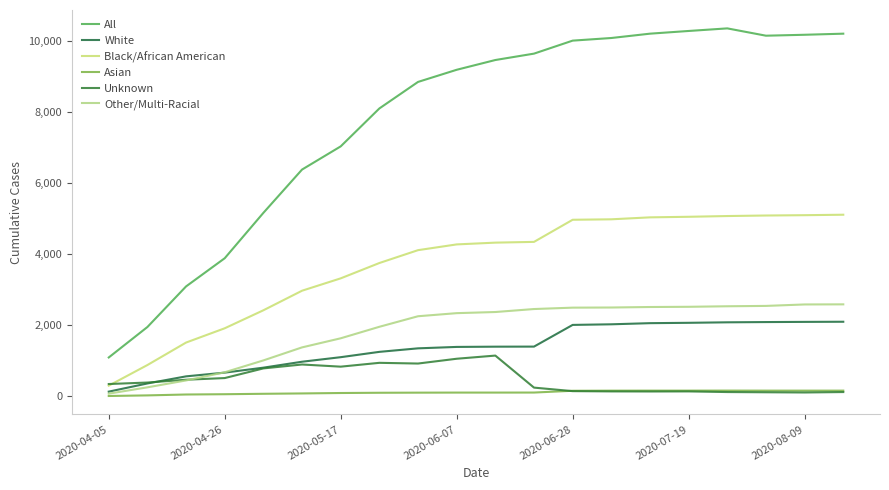

At how many categories does at least one series exceed 5998?

15